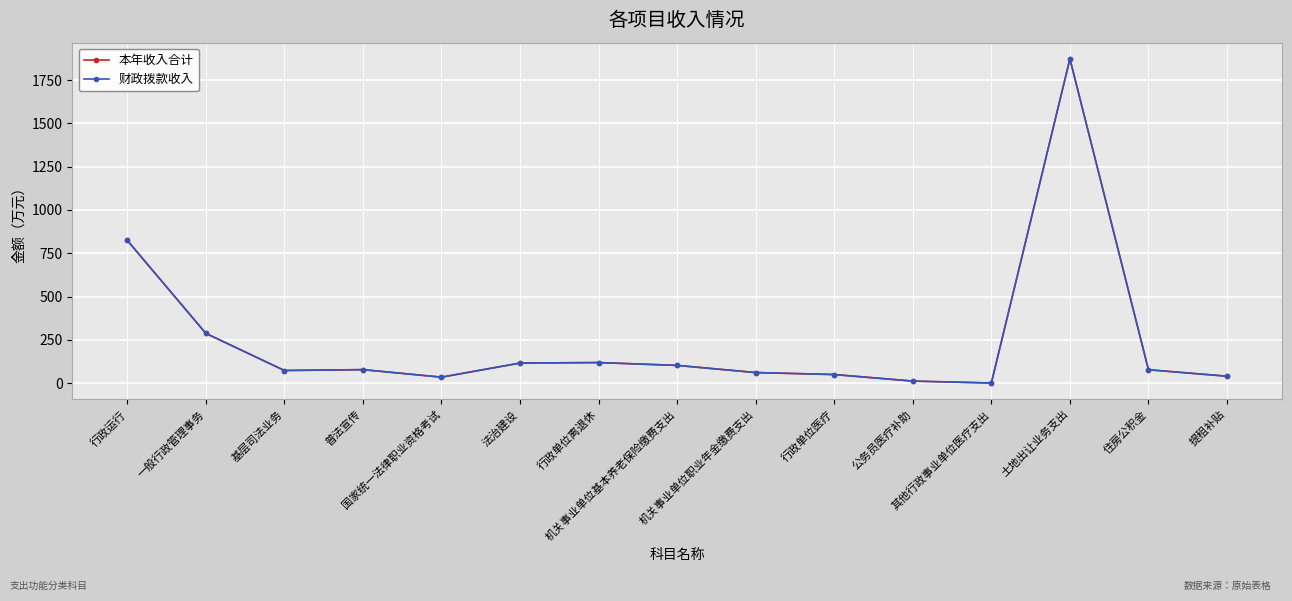

True or false: 财政拨款收入 has a value of 79.3 at 法治建设.

False